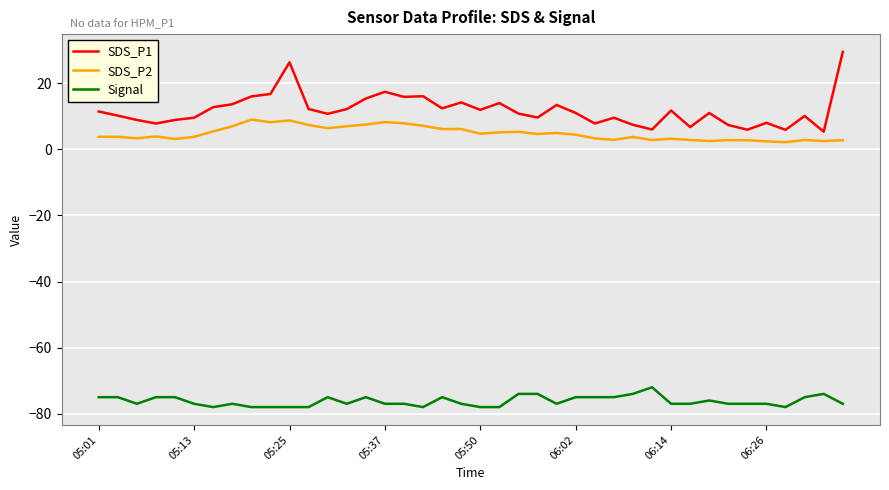

Which series has the largest total across all categories?

SDS_P1